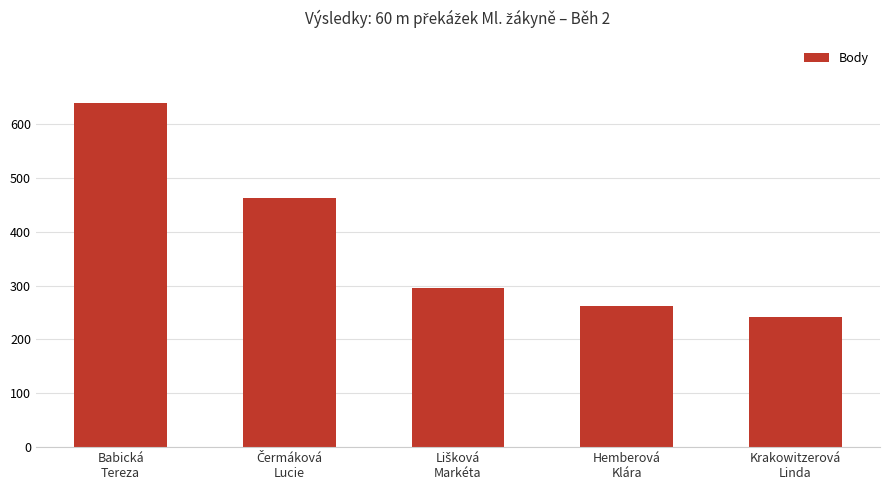

What value does the data have at Babická
Tereza, to the nearest 10?

640